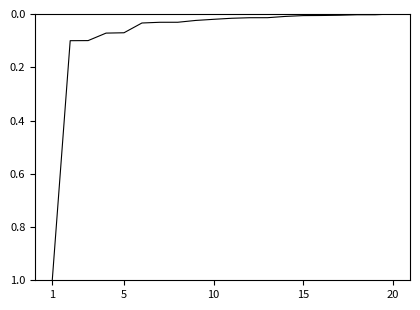

What is the maximum value shown in the chart?

1.0